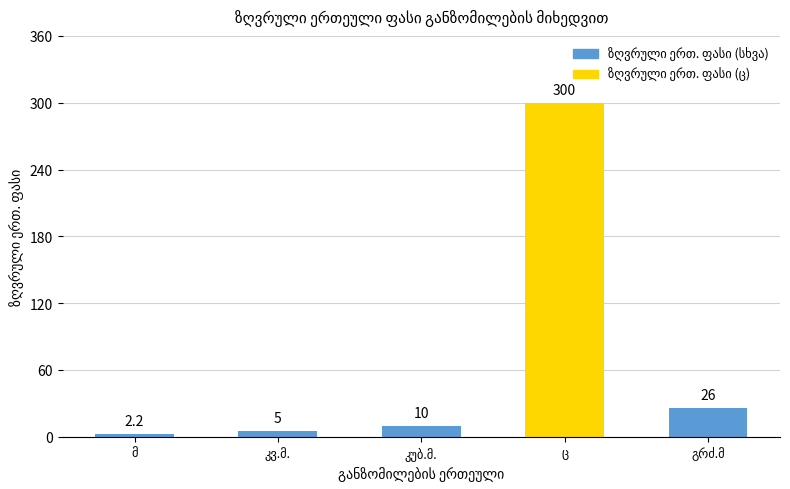

What is the value of the 2nd bar from the left?

5.0